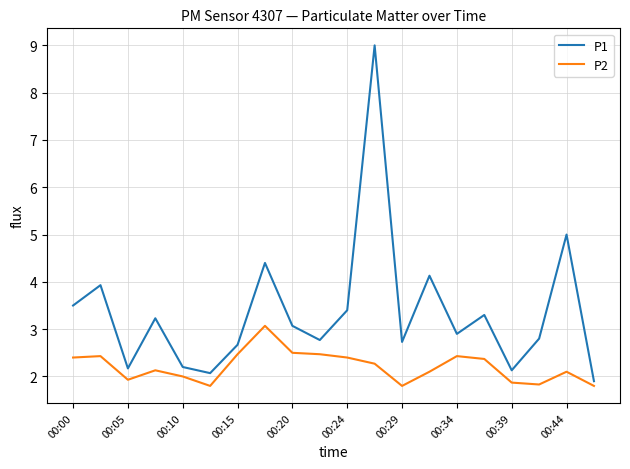

Which series has the largest range (max minus min)?

P1